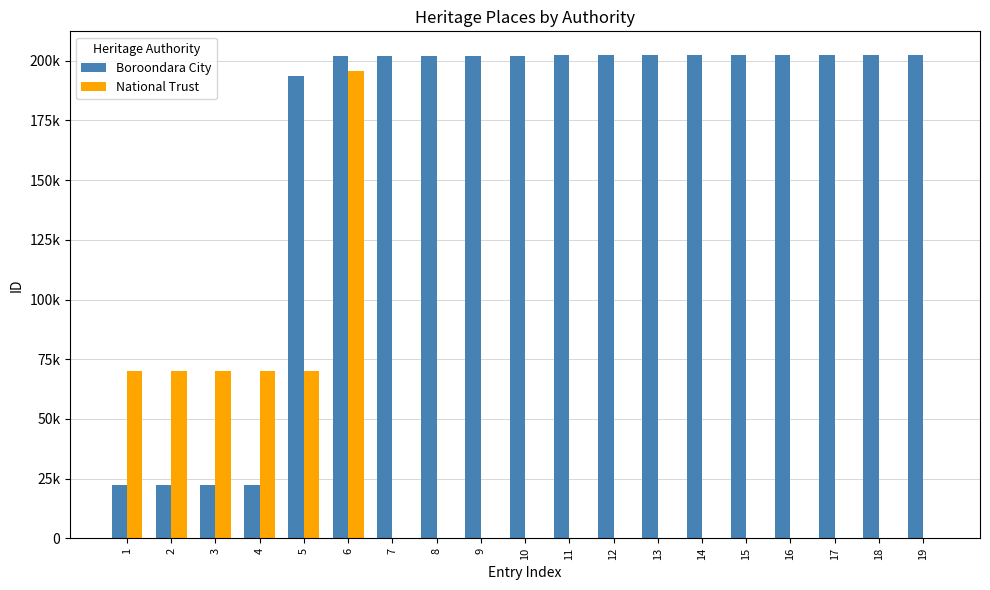

What are all the series names shown in the legend?

Boroondara City, National Trust